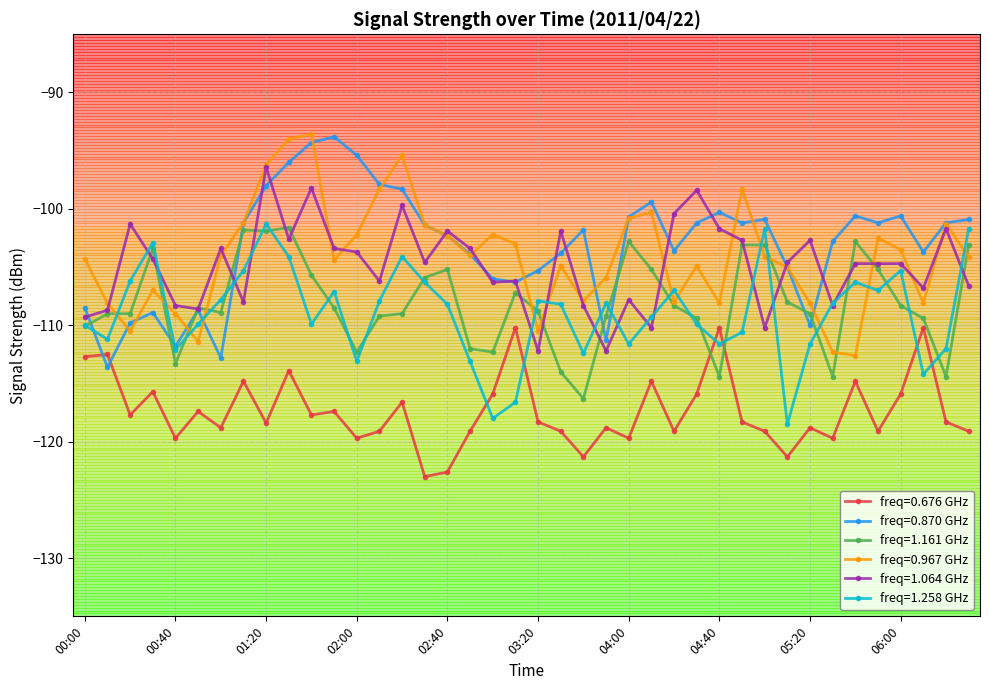

Which series has the largest range (max minus min)?

freq=0.870 GHz